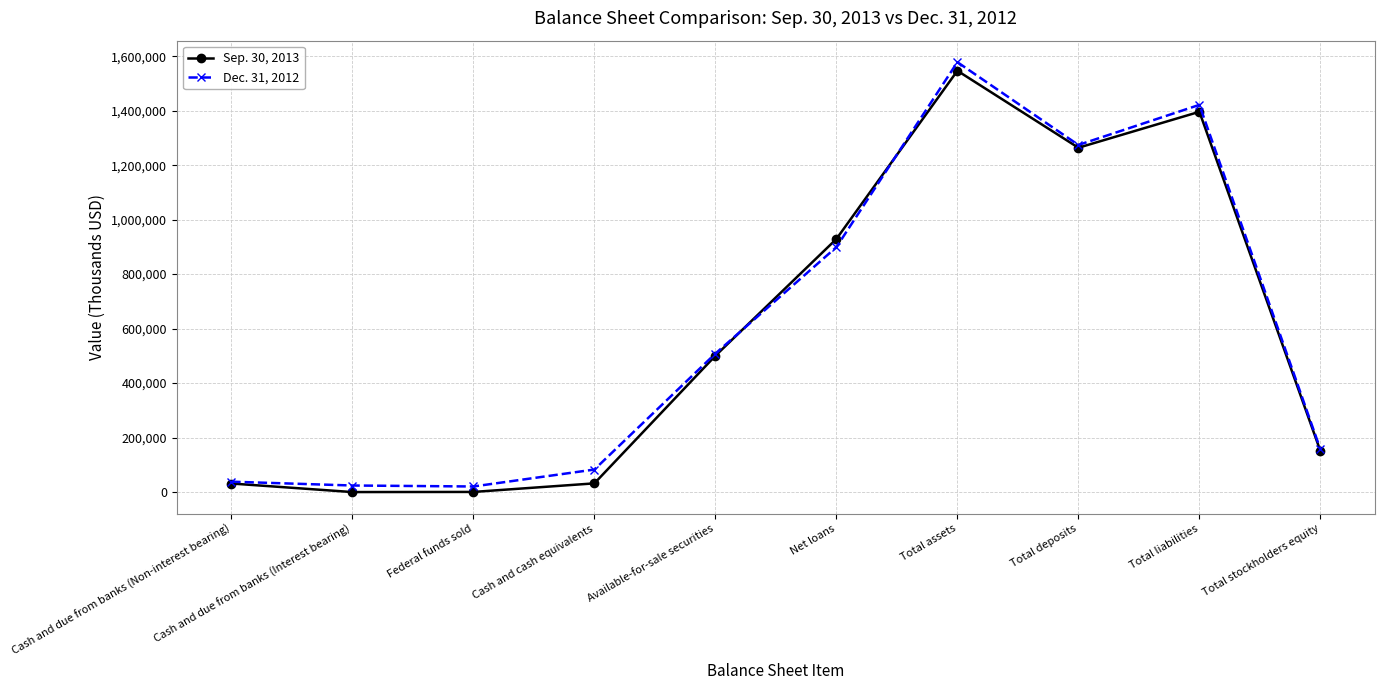

How many data points in Dec. 31, 2012 are less than 508309?

5